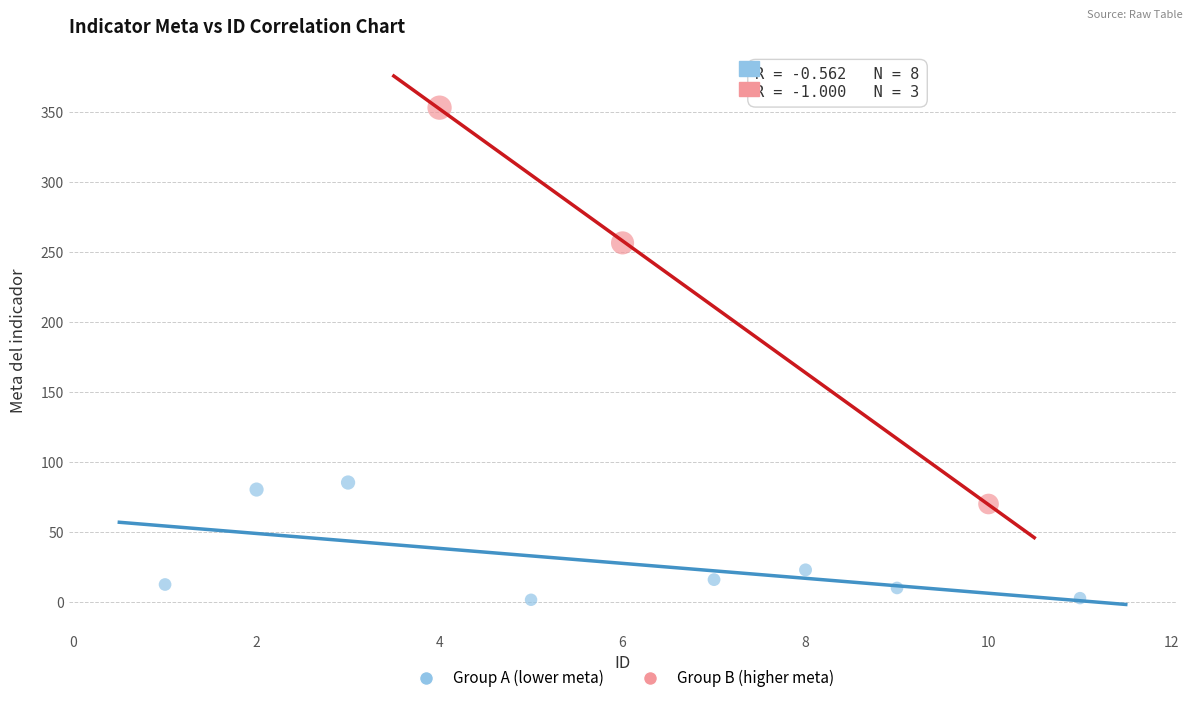

Which series has the largest Y range (max minus min)?

Group B (higher meta)